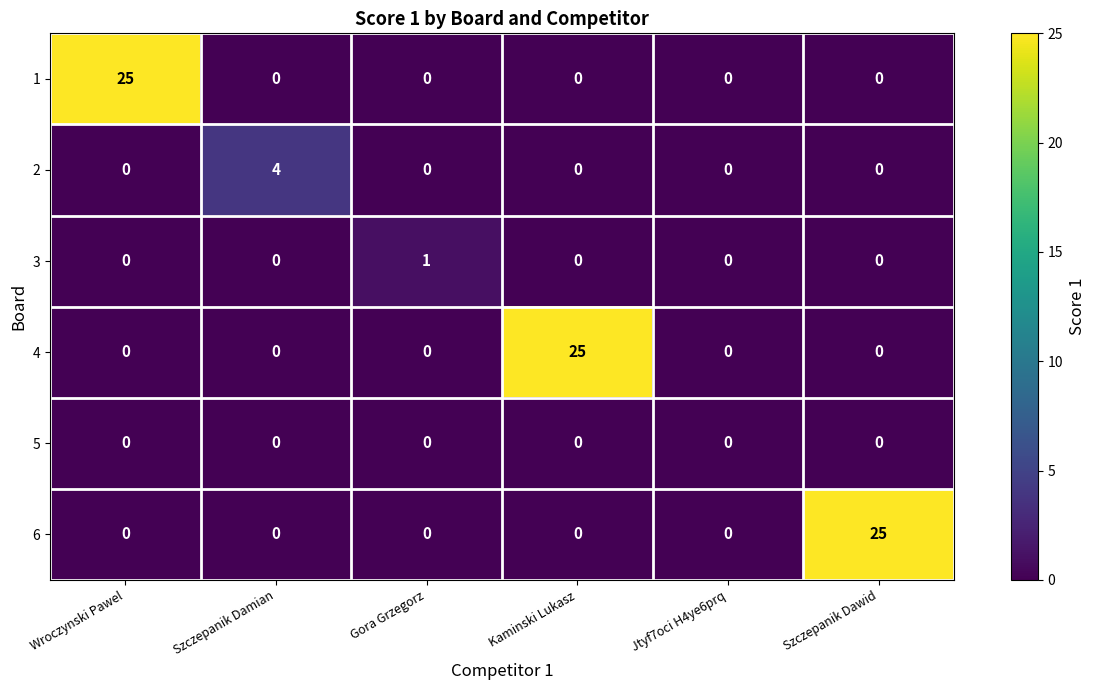

The 6 series shows 17 at Wroczynski Pawel. True or false?

False